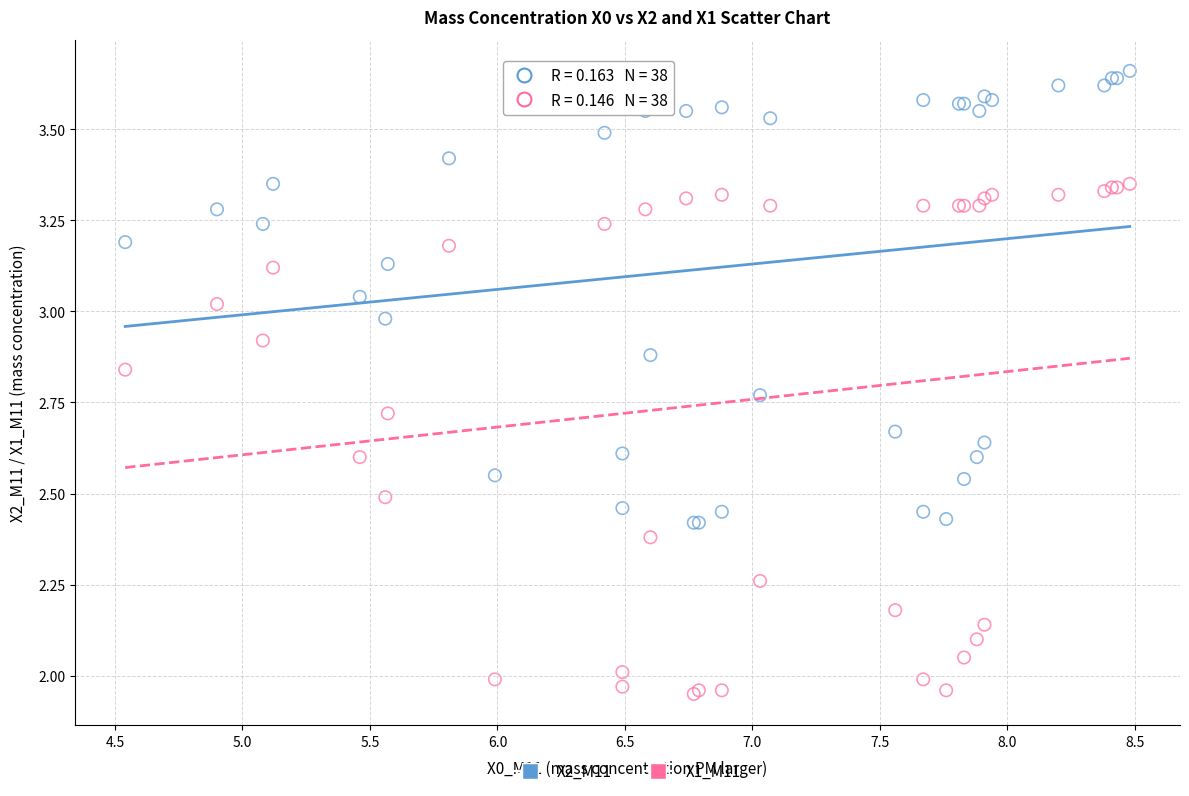

Which series has the widest spread of Y values?

X1_M11